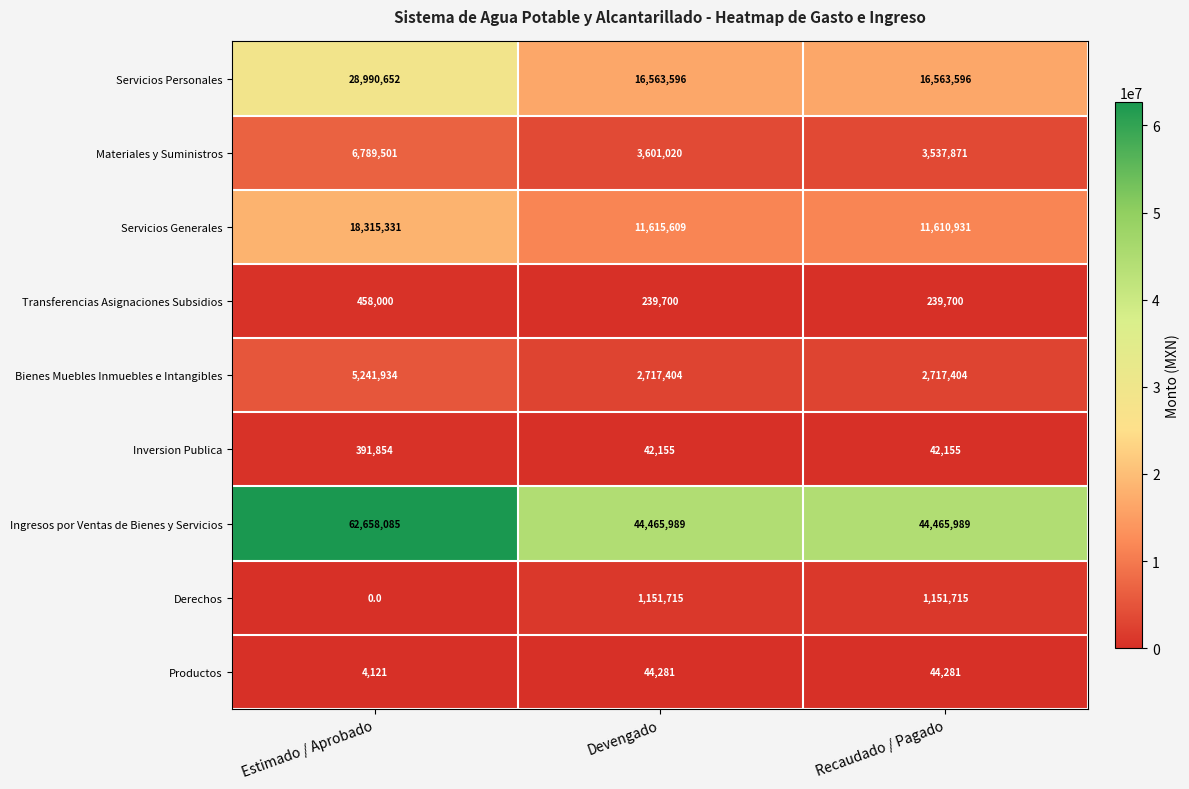

Which series has the widest spread of values?

Ingresos por Ventas de Bienes y Servicios